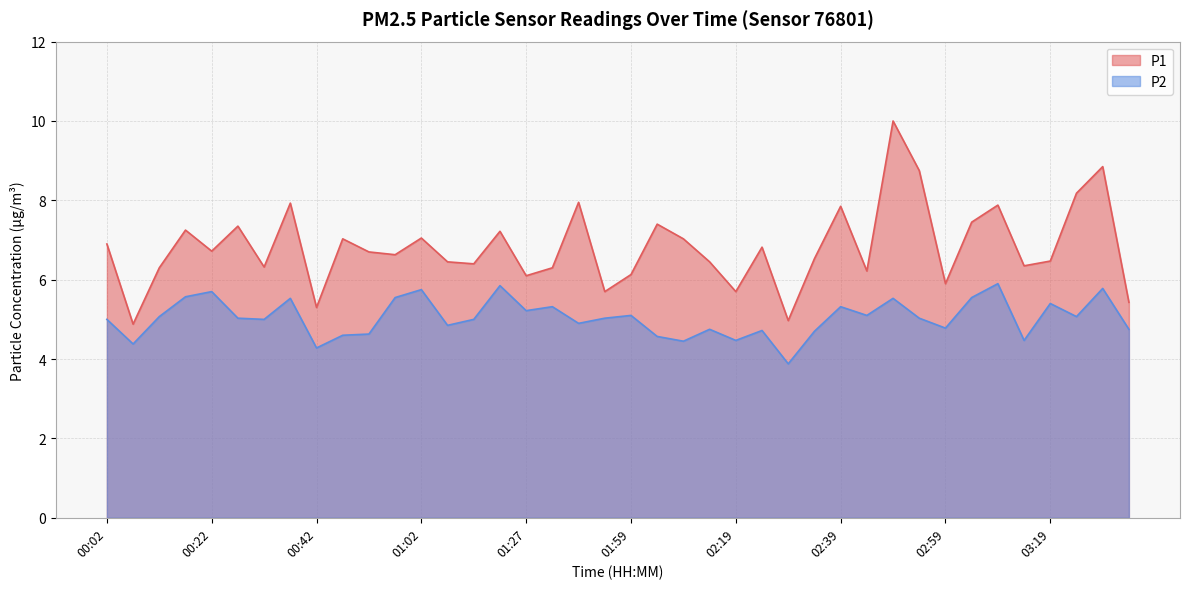

What is the sum of all P2 values?

201.6